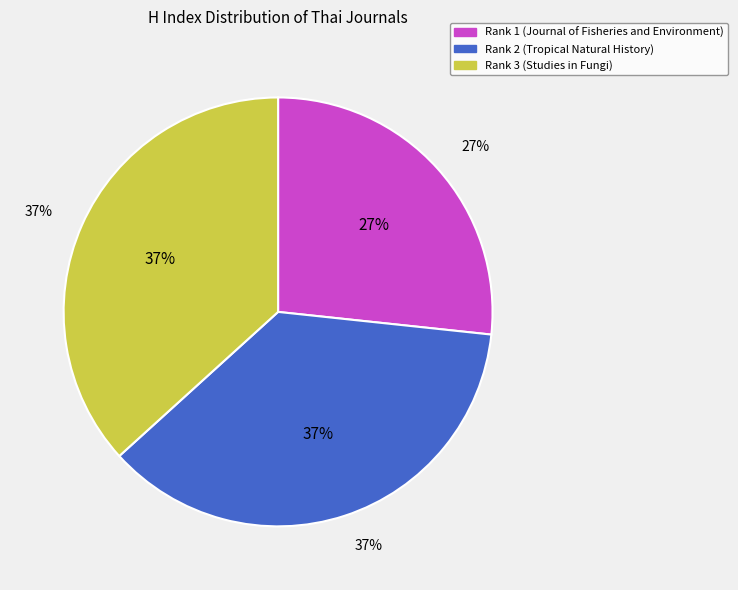

To the nearest percent, what is the difference between the Rank 2 (Tropical Natural History) and Rank 1 (Journal of Fisheries and Environment) slice percentages?

10%